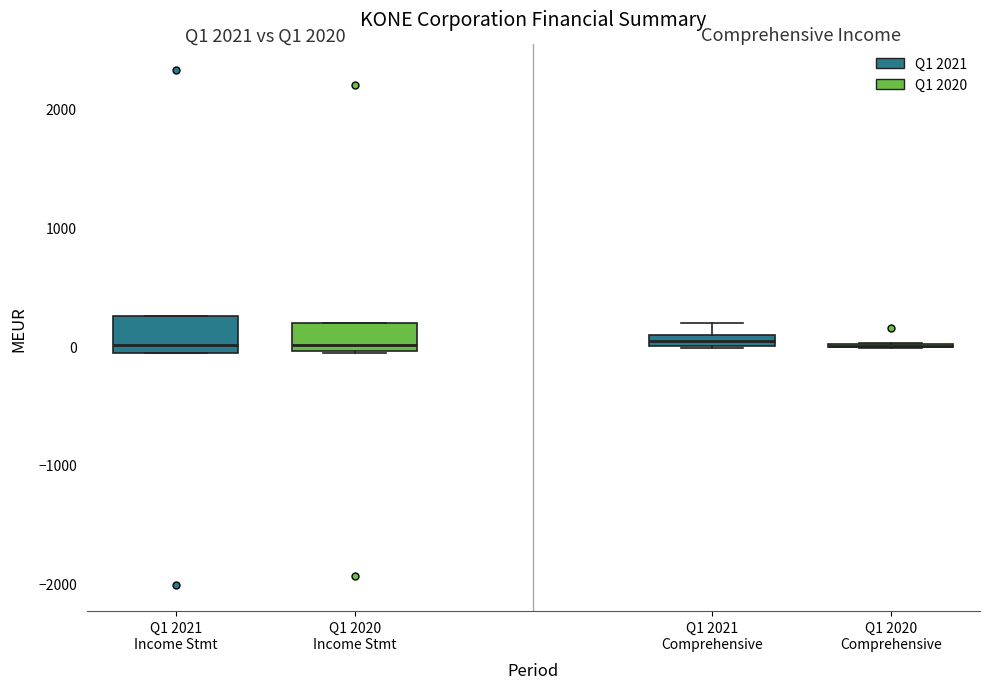

Where is the lower edge of the box for Q1 2020 Income Stmt on the y-axis? The values are not printed on the chart, so give them approximately, as read against the axis.

0